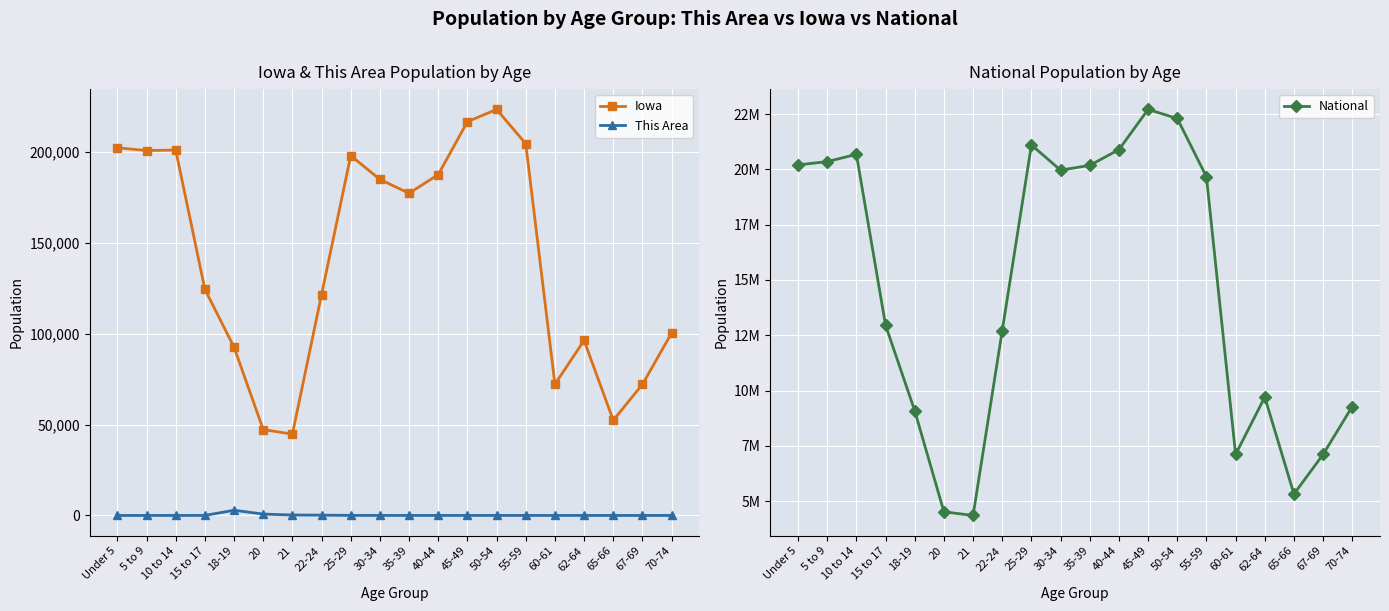

Reading right to left, extract all data points from this chart.

Iowa: 70-74=100291	67-69=72061	65-66=52304	62-64=96205	60-61=72152	55-59=204393	50-54=223244	45-49=216482	40-44=187400	35-39=177148	30-34=184740	25-29=197843	22-24=121428	21=44695	20=47227	18-19=92517	15 to 17=124320	10 to 14=200904	5 to 9=200646	Under 5=202123
This Area: 70-74=0	67-69=0	65-66=0	62-64=0	60-61=2	55-59=0	50-54=2	45-49=3	40-44=2	35-39=0	30-34=10	25-29=24	22-24=162	21=250	20=739	18-19=2855	15 to 17=13	10 to 14=0	5 to 9=0	Under 5=0
National: 70-74=9278166	67-69=7115361	65-66=5319902	62-64=9704197	60-61=7113727	55-59=19664805	50-54=22298125	45-49=22708591	40-44=20890964	35-39=20179642	30-34=19962099	25-29=21101849	22-24=12712576	21=4354294	20=4519129	18-19=9086089	15 to 17=12954254	10 to 14=20677194	5 to 9=20348657	Under 5=20201362